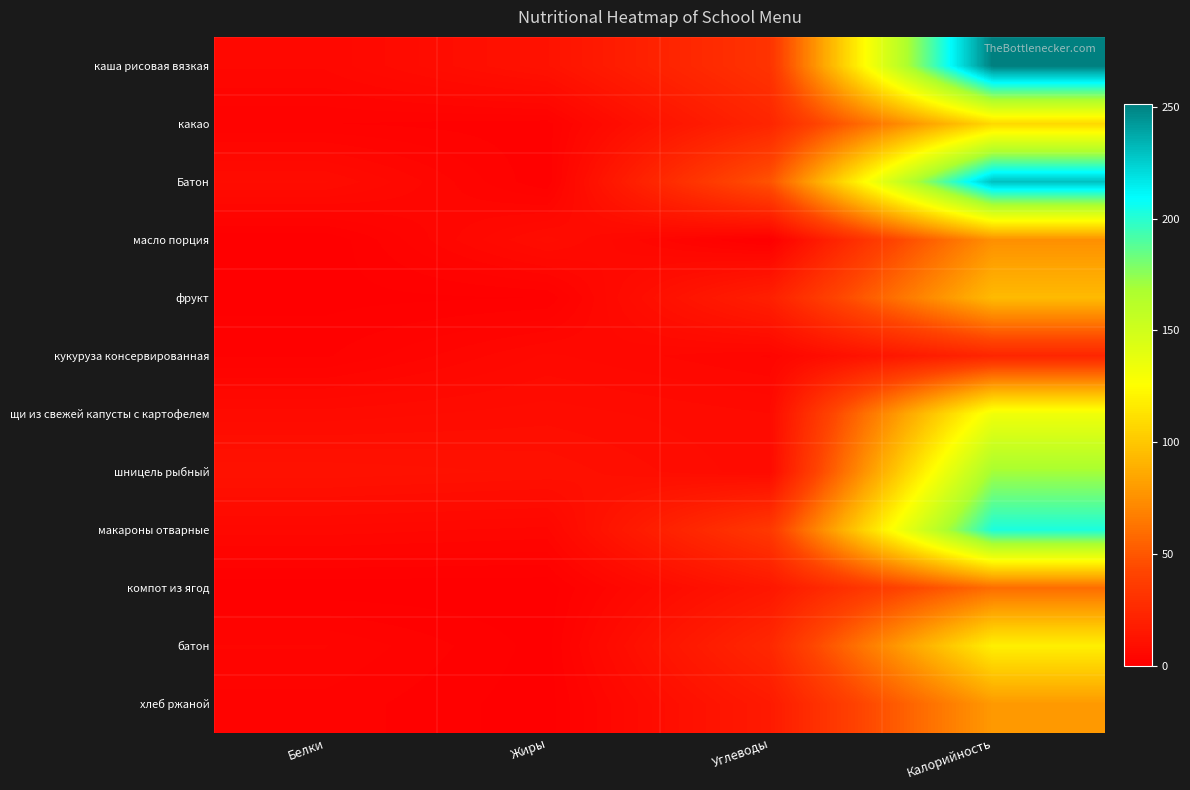

Reading left to right, list all the values displayed in this chart.

каша рисовая вязкая: Белки=5.1	Жиры=11.6	Углеводы=31.7	Калорийность=251.5
какао: Белки=2.0	Жиры=1.4	Углеводы=23.2	Калорийность=108.0
Батон: Белки=8.0	Жиры=1.0	Углеводы=48.7	Калорийность=229.7
масло порция: Белки=0.0	Жиры=8.3	Углеводы=0.0	Калорийность=75.0
фрукт: Белки=0.6	Жиры=1.0	Углеводы=19.6	Калорийность=94.0
кукуруза консервированная: Белки=1.8	Жиры=6.1	Углеводы=3.8	Калорийность=23.3
щи из свежей капусты с картофелем: Белки=7.3	Жиры=8.4	Углеводы=6.9	Калорийность=133.2
шницель рыбный: Белки=11.5	Жиры=10.6	Углеводы=7.1	Калорийность=169.8
макароны отварные: Белки=5.4	Жиры=4.6	Углеводы=34.8	Калорийность=202.8
компот из ягод: Белки=0.2	Жиры=0.2	Углеводы=14.3	Калорийность=59.7
батон: Белки=4.0	Жиры=0.5	Углеводы=24.6	Калорийность=119.0
хлеб ржаной: Белки=2.6	Жиры=0.3	Углеводы=16.4	Калорийность=79.1